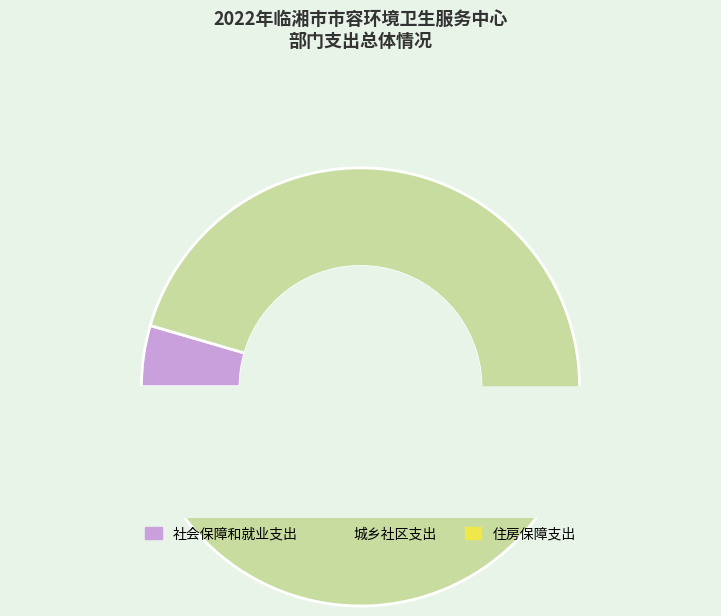

How many slices are in this pie chart?

3